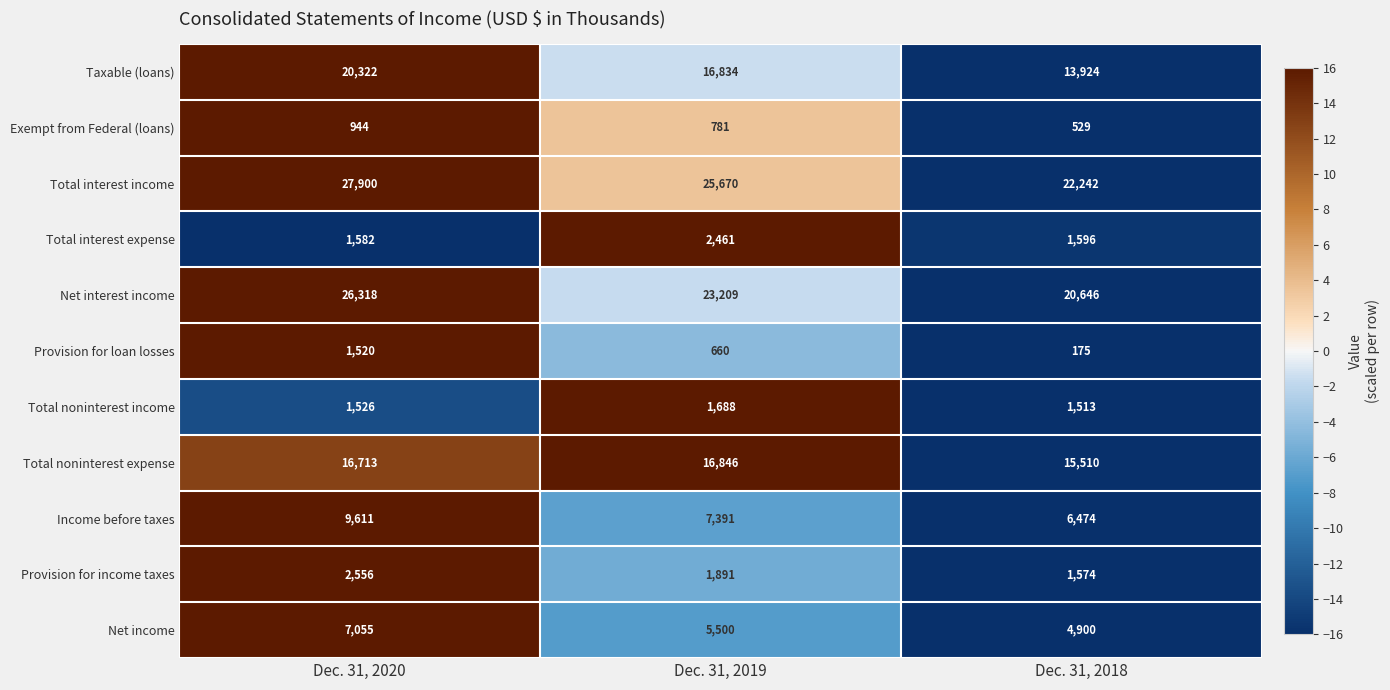

True or false: Provision for loan losses has a value of 244 at Dec. 31, 2018.

False